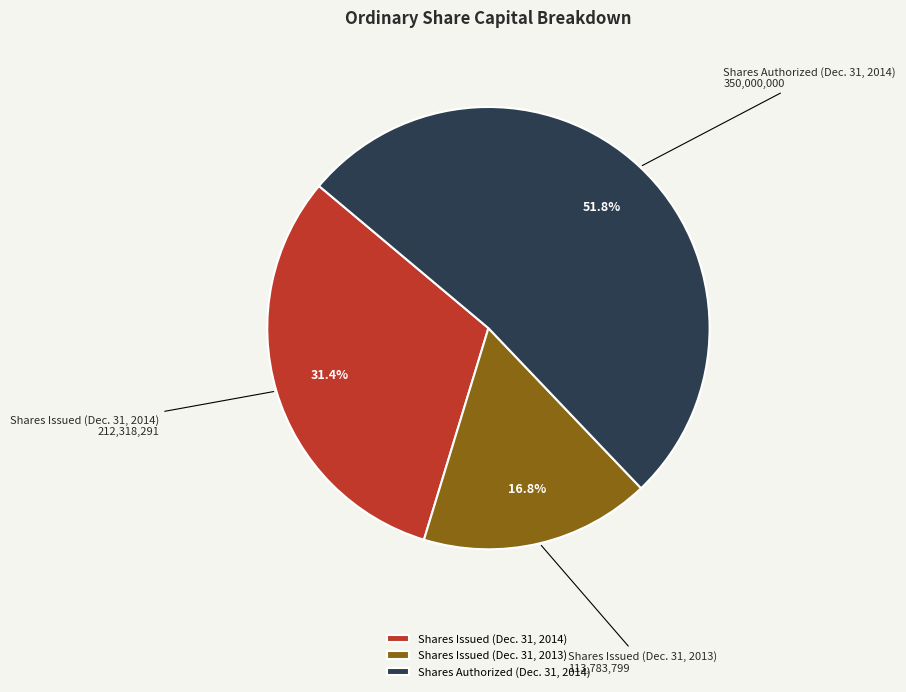

What is the ratio of the value at Shares Authorized (Dec. 31, 2014) to the value at Shares Issued (Dec. 31, 2014)?

1.6